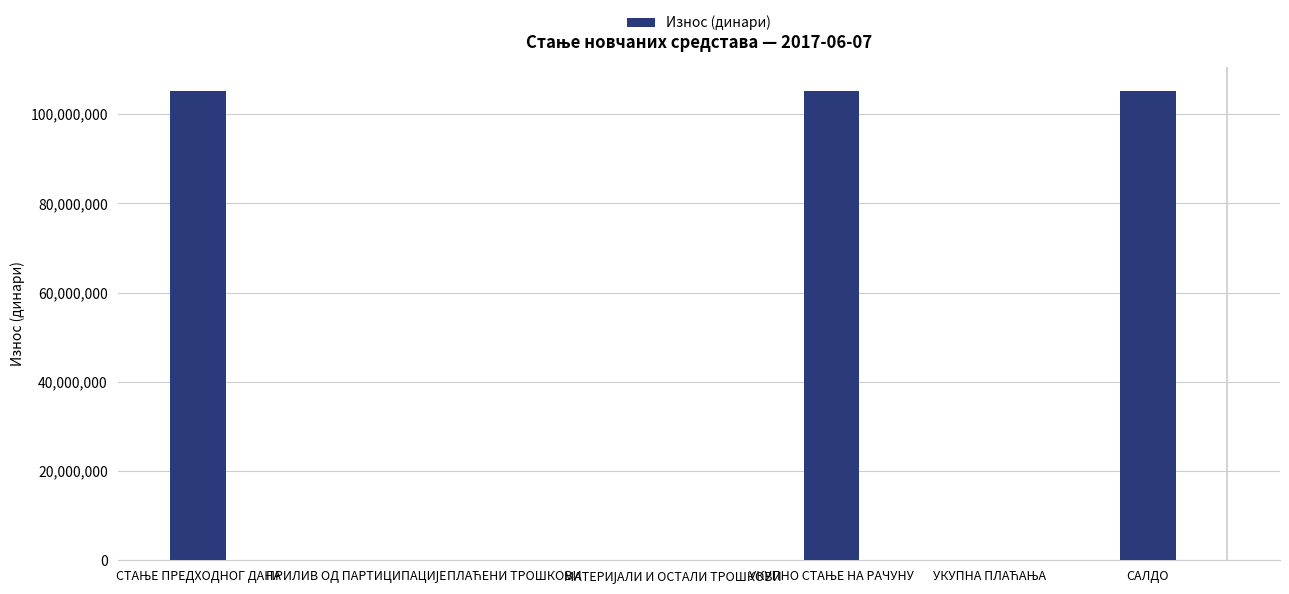

Are the bars horizontal?

No